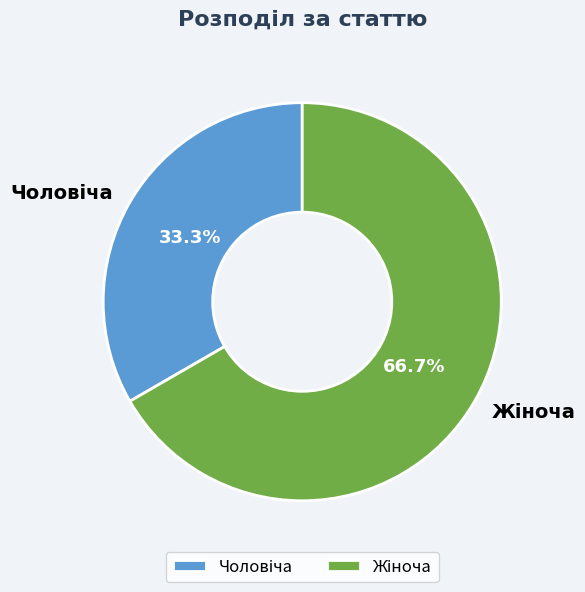

Does any single category account for the majority?

Yes